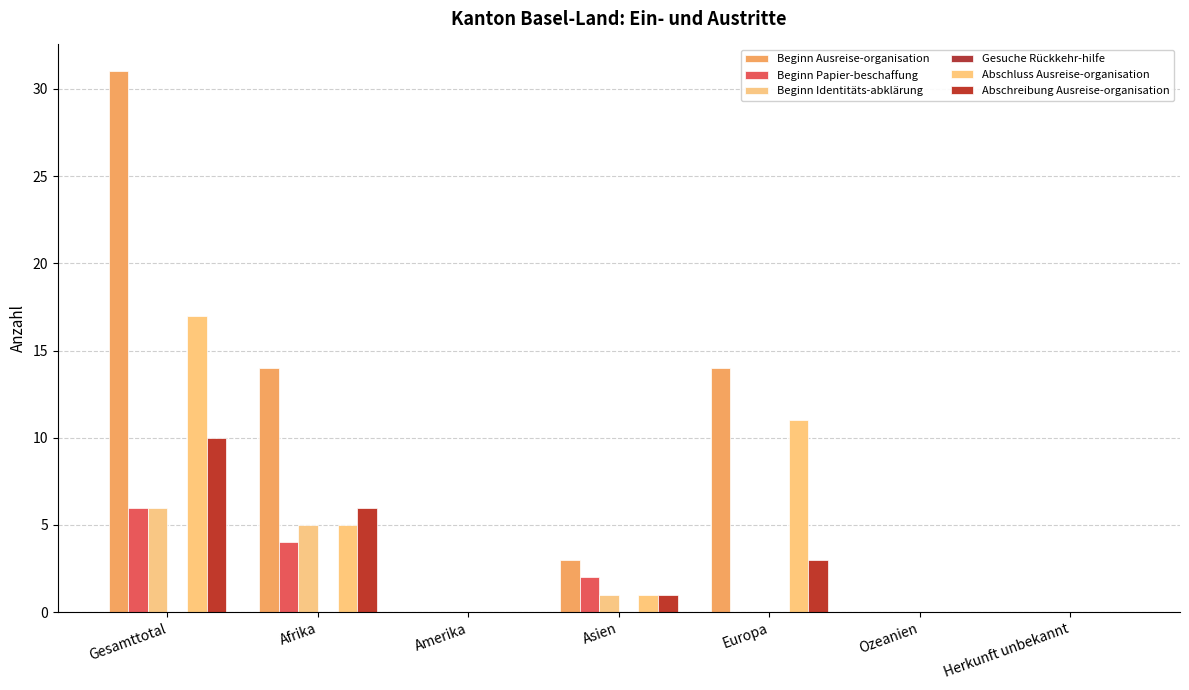

How many distinct data groups are displayed?

5